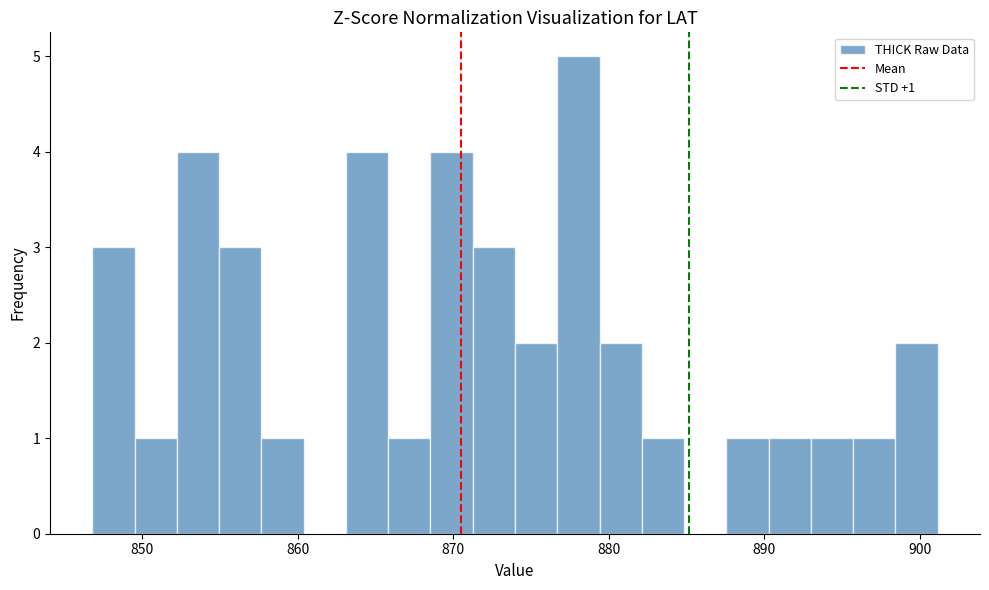

Around what value on the x-axis is the tallest bar? Give the approximate position of its centre, as read against the axis.

878